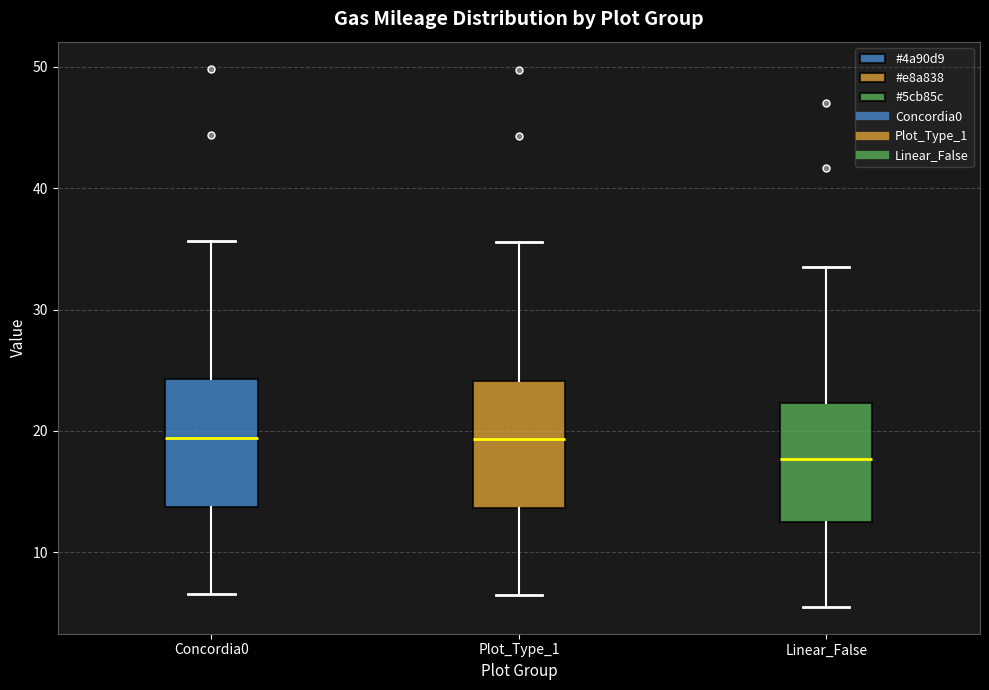

Reading left to right, read every box against the y-axis: the position of its median line, the range the box covers, and the ends of its whiskers. The values are not printed on the chart, so give them approximately, as read against the axis.

Concordia0: median 19, box 14 to 24, whiskers 7 to 36
Plot_Type_1: median 19, box 14 to 24, whiskers 7 to 36
Linear_False: median 18, box 12 to 22, whiskers 6 to 34